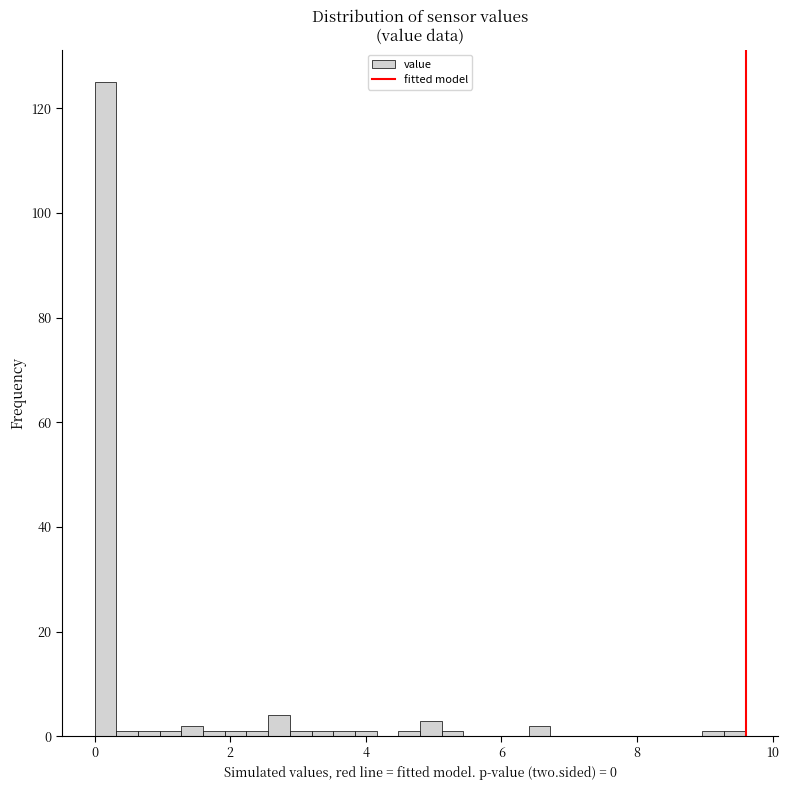

Read against the x-axis, roughly where is the centre of the tallest bar?

0.2